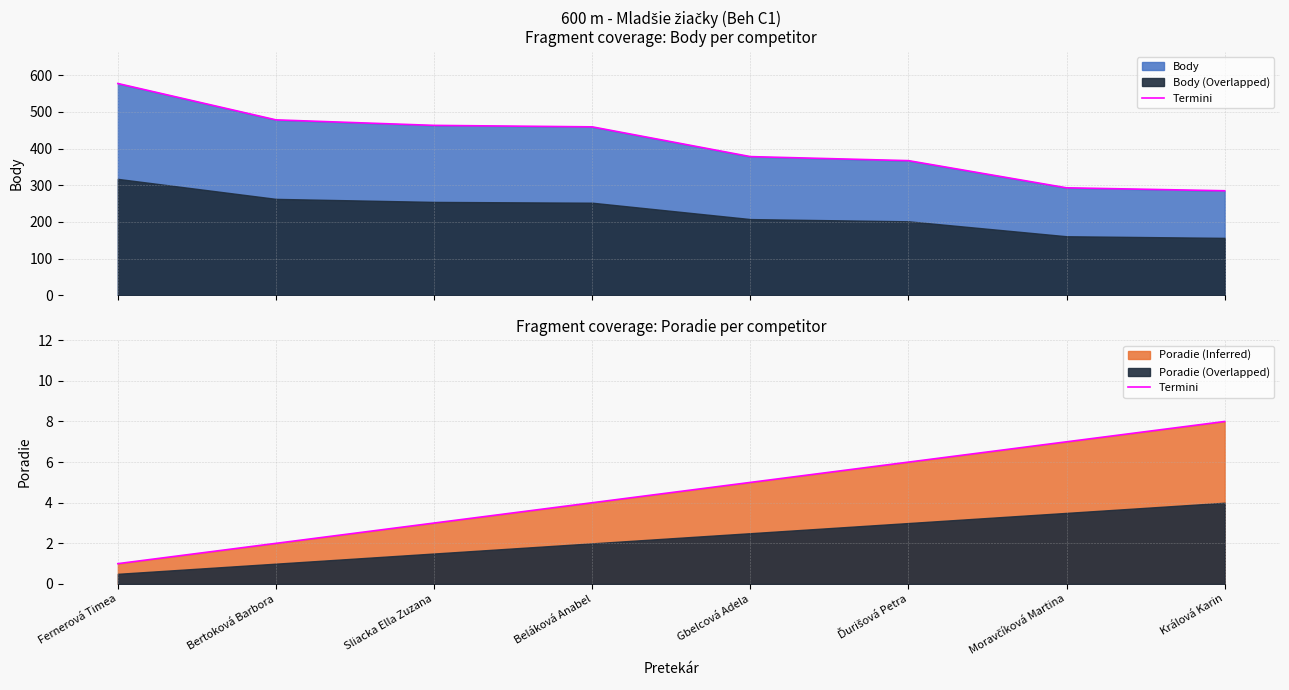

The chart shows a value of 2 at Sliacka Ella Zuzana. True or false?

False